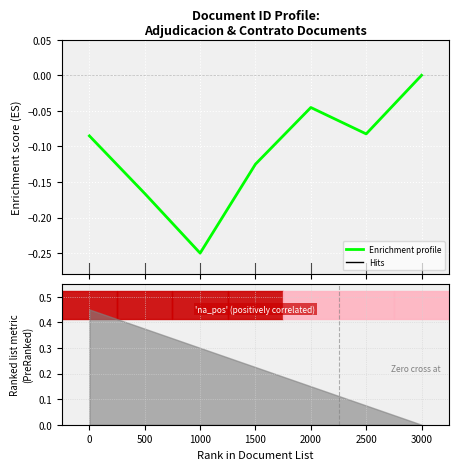

At which category does the chart reach its peak across all series?

3000